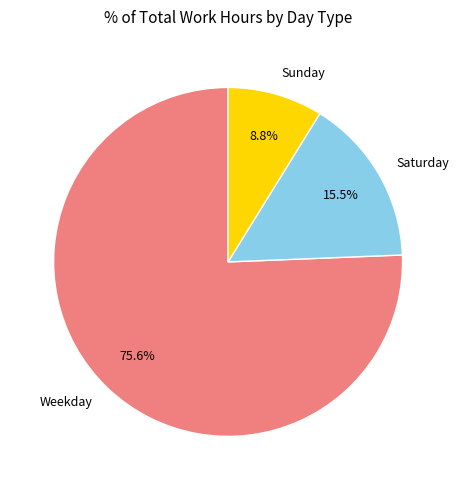

To the nearest percent, what is the average slice percentage?

33%